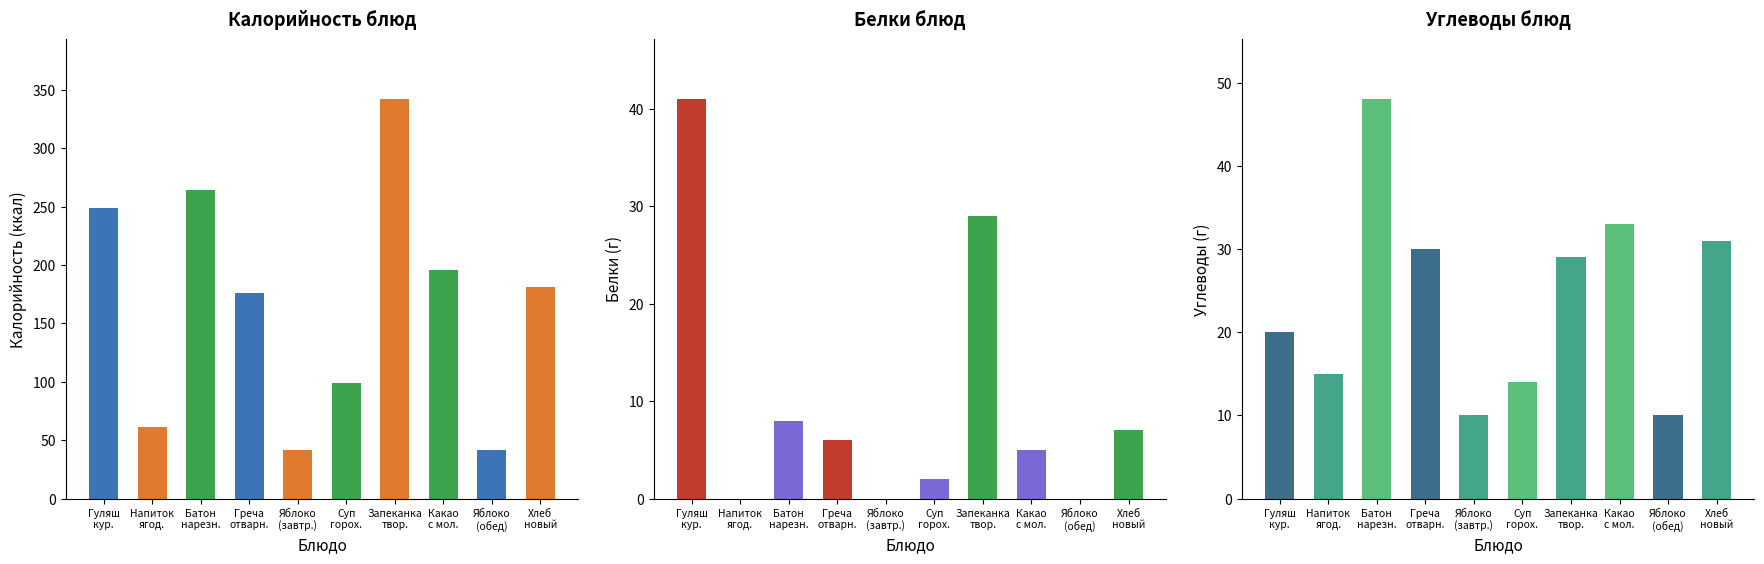

At how many categories does at least one series exceed 123?

6